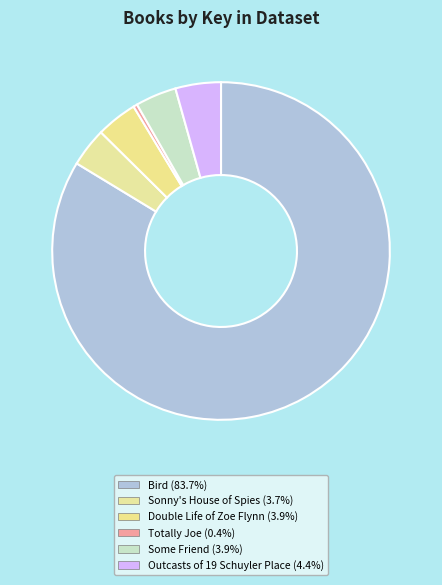

Count the number of slices in the pie.

6